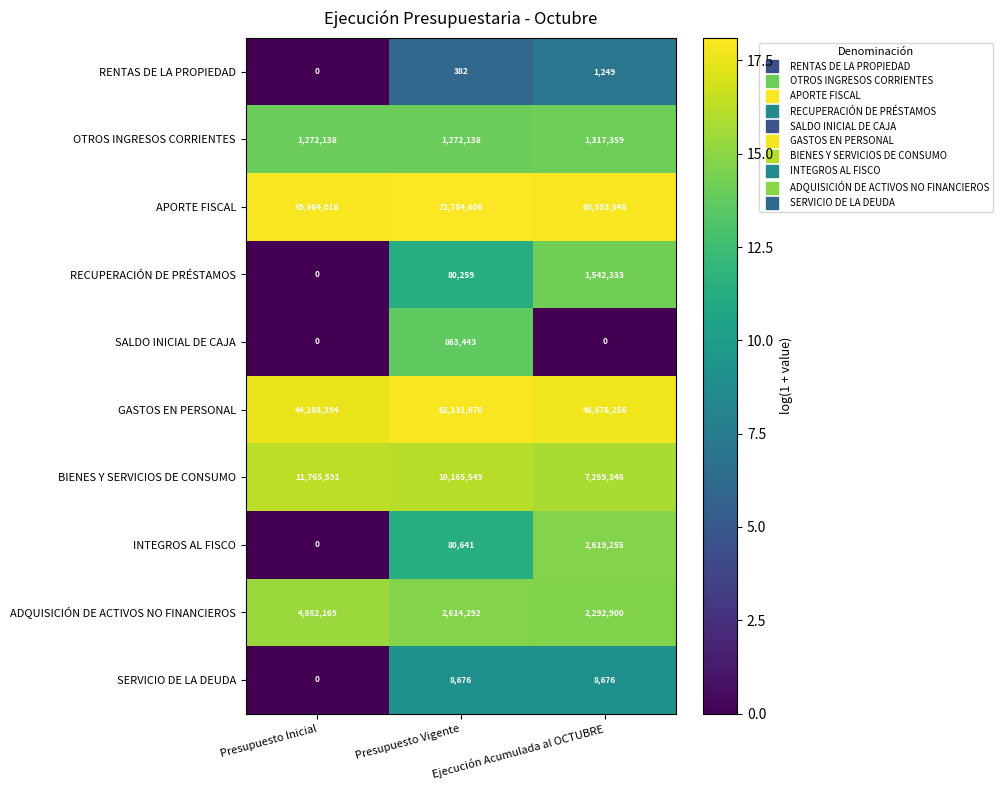

What is the sum of all GASTOS EN PERSONAL values?

155096320